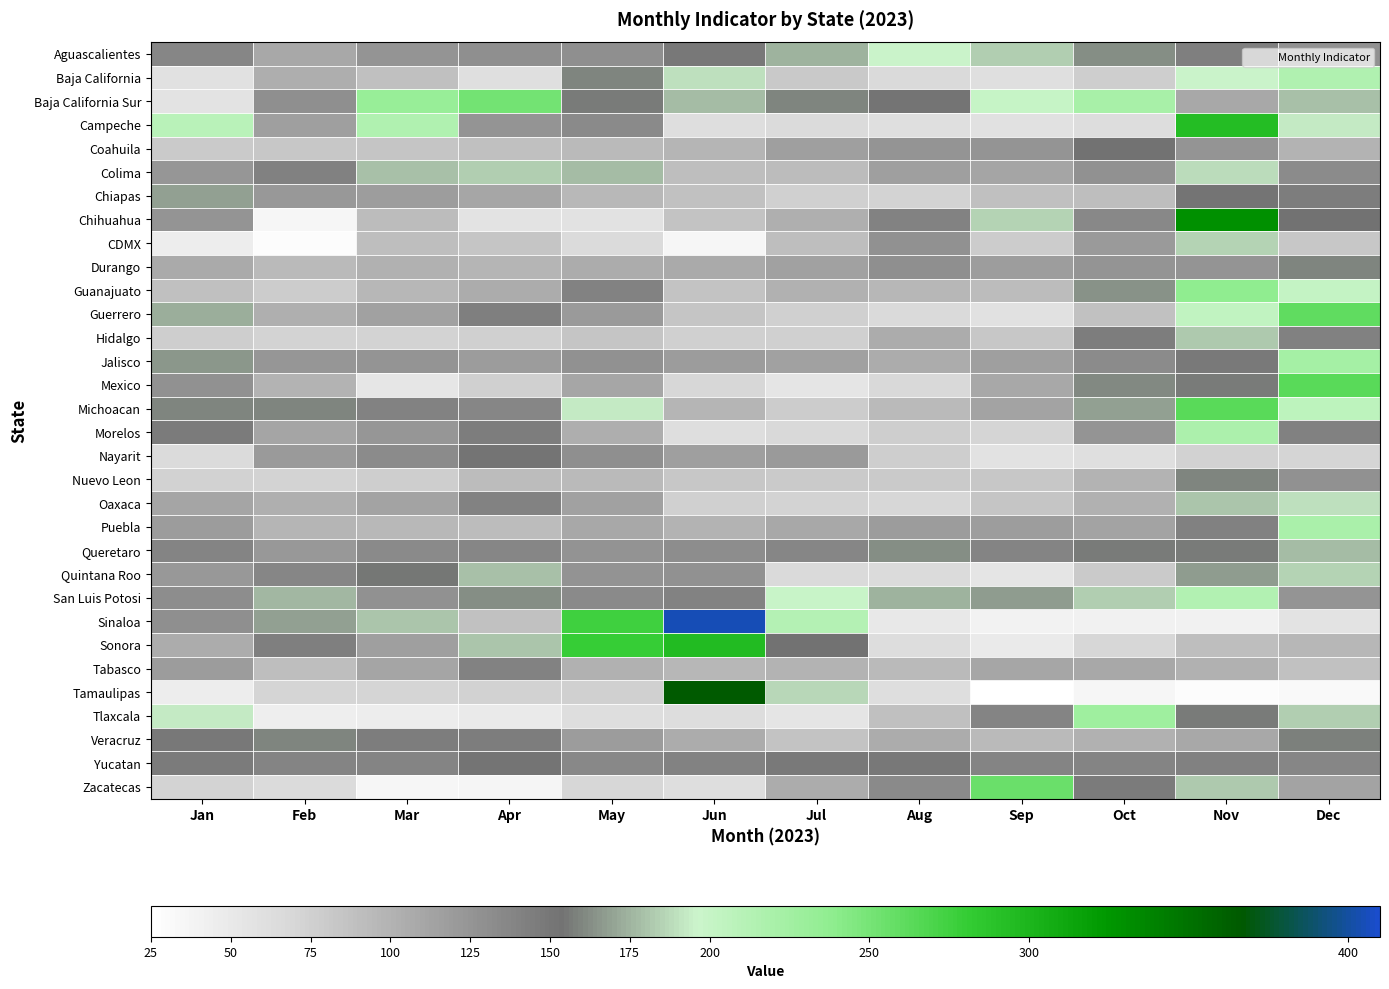

What is the smallest value displayed?

25.1